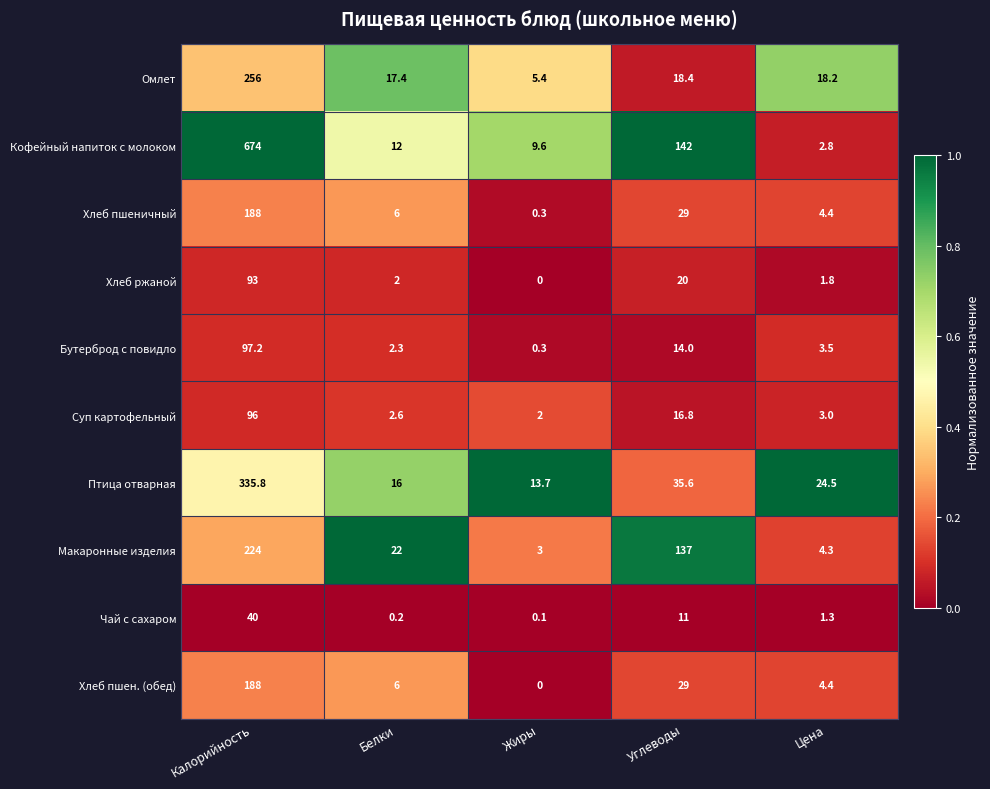

At which category is the sum across all series the highest?

Калорийность